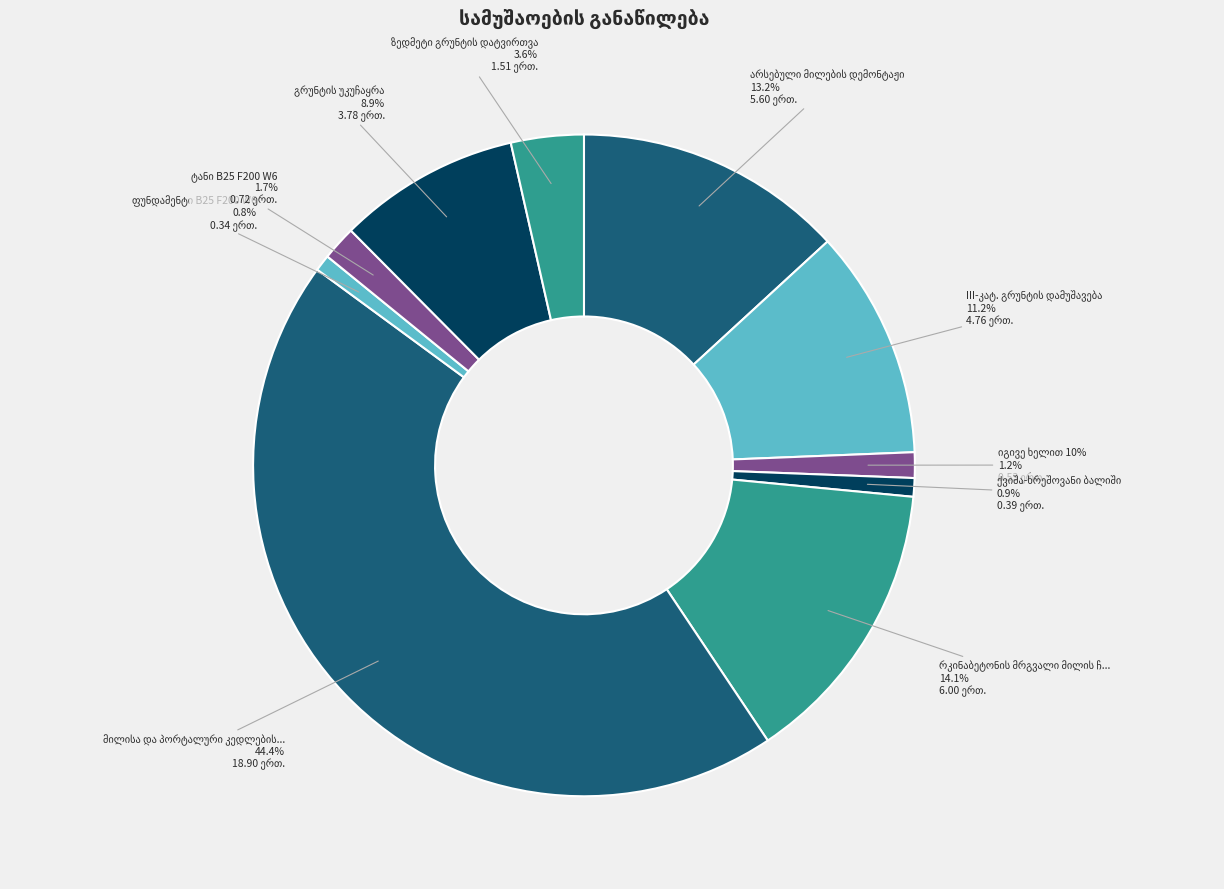

How many slices are in this pie chart?

10